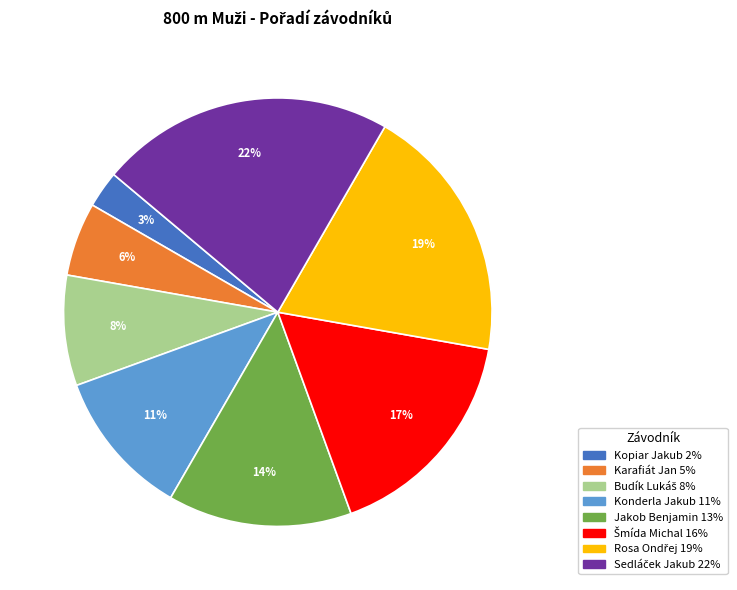

To the nearest percent, what percentage of the pie is Jakob Benjamin?

14%